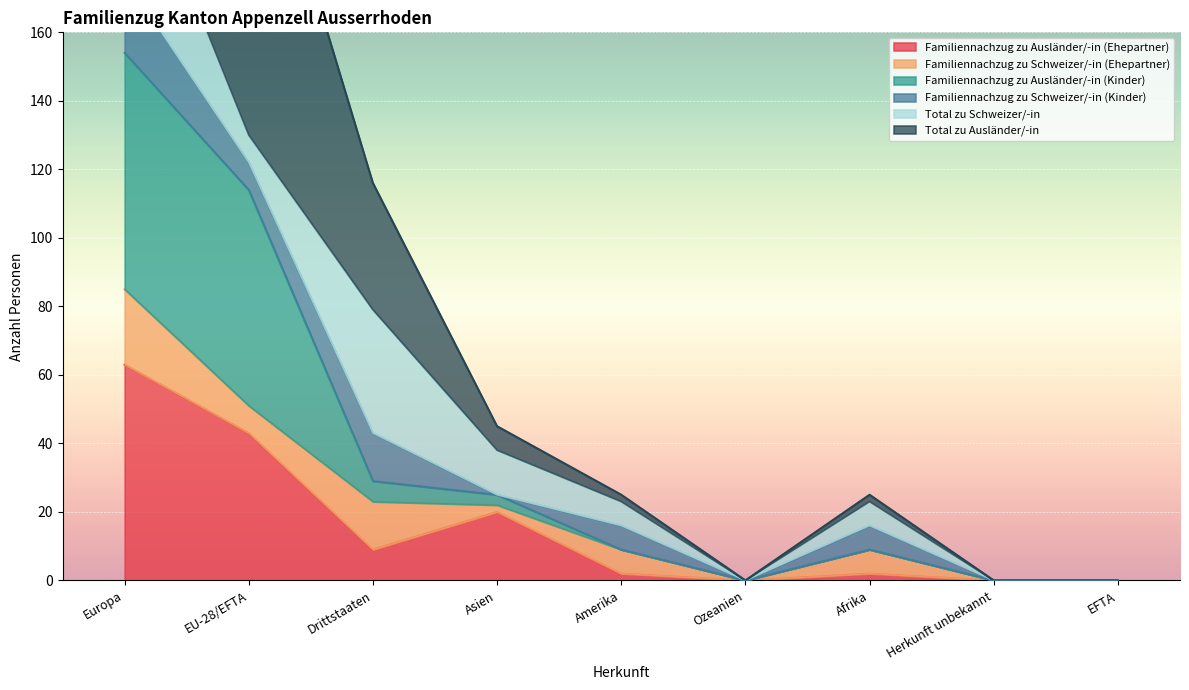

At which category does the chart reach its peak across all series?

Europa